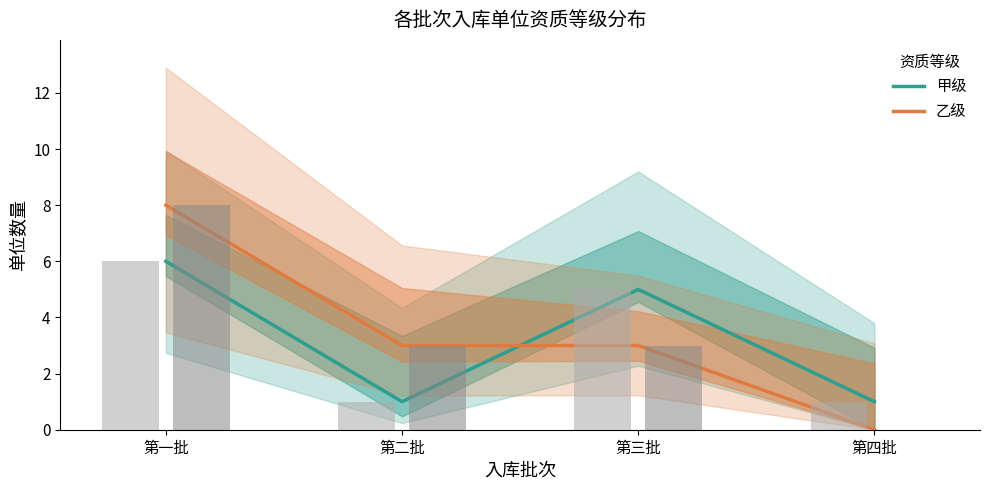

What are all the series names shown in the legend?

甲级, 乙级